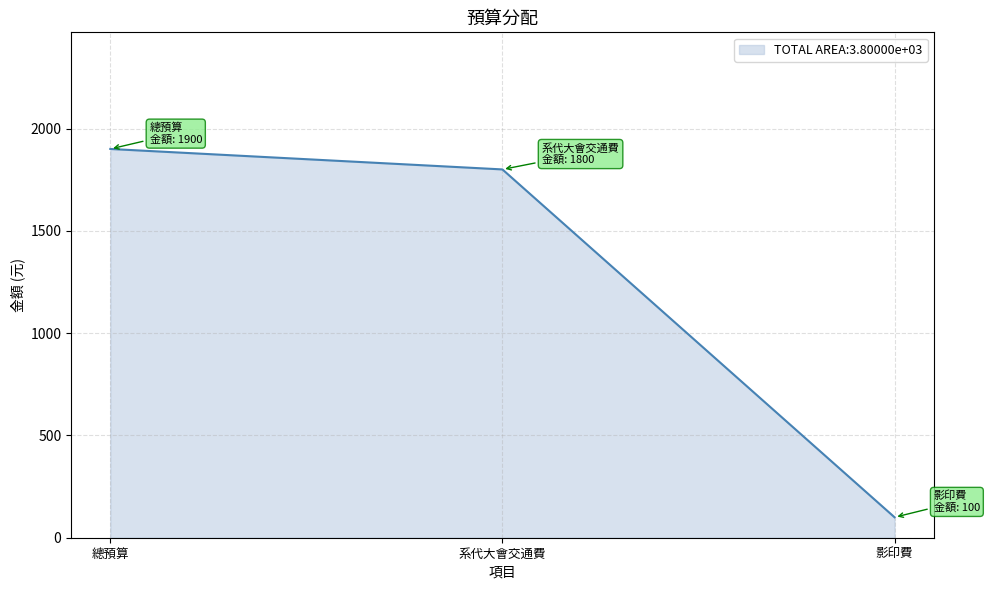

Does the chart display data point markers on the line(s)?

No